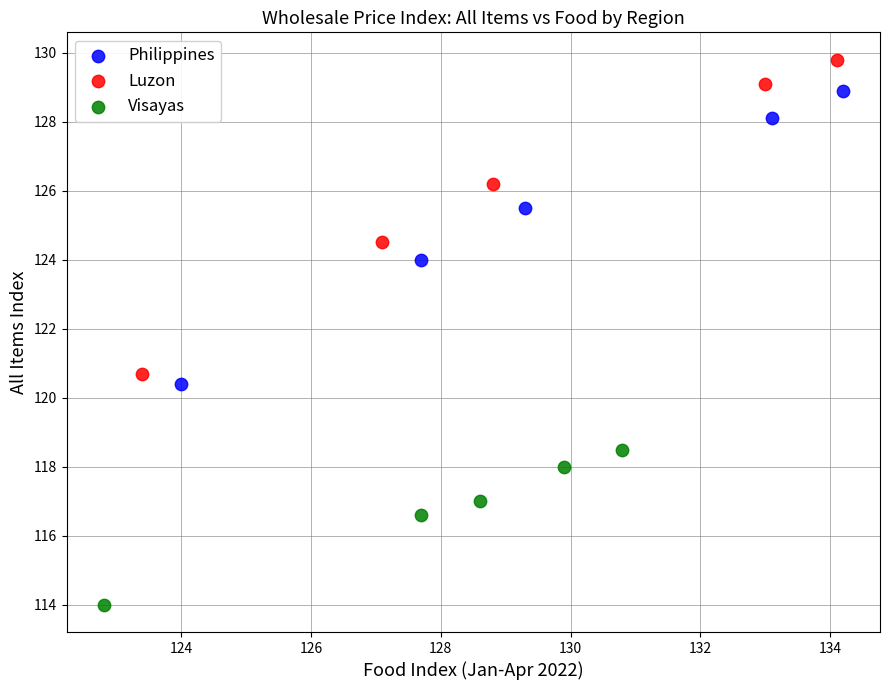

Which series reaches the minimum Y coordinate?

Visayas